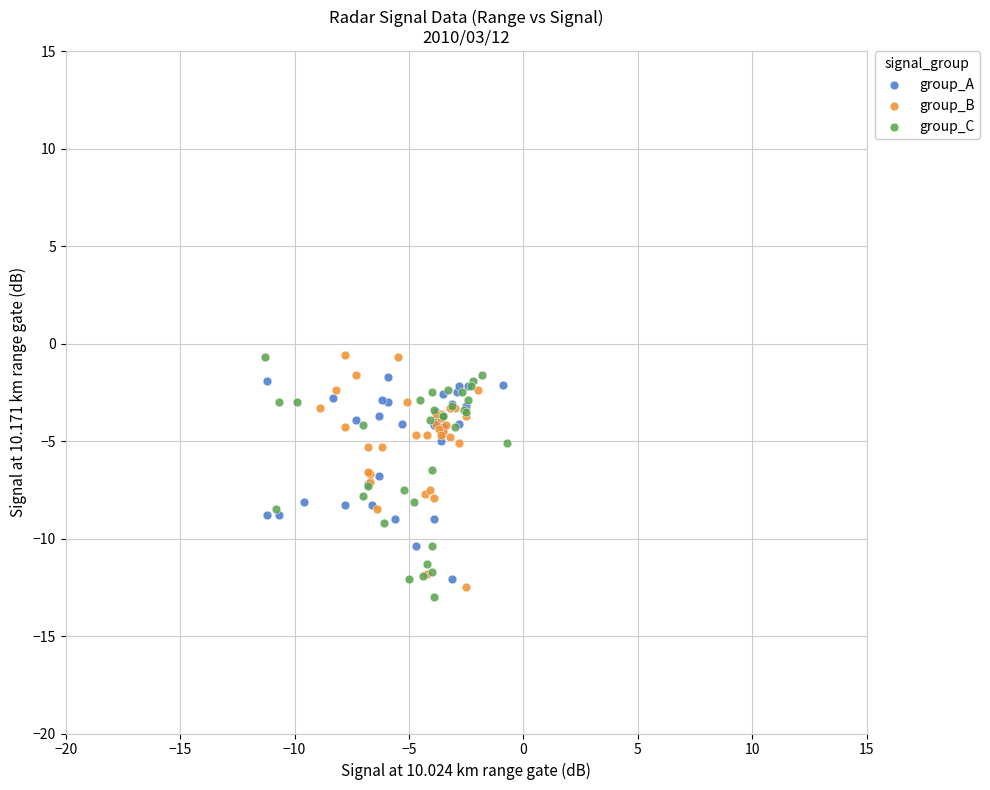

What are all the series names shown in the legend?

group_A, group_B, group_C